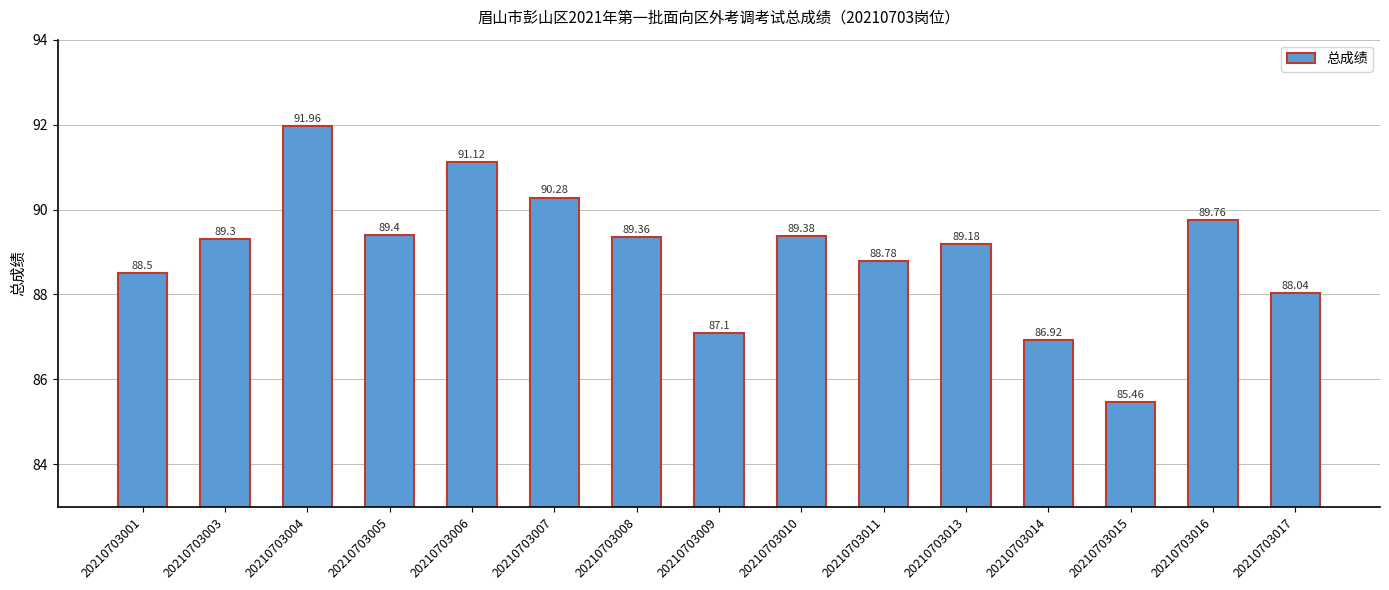

Rank the categories by value from highest to lowest.

20210703004, 20210703006, 20210703007, 20210703016, 20210703005, 20210703010, 20210703008, 20210703003, 20210703013, 20210703011, 20210703001, 20210703017, 20210703009, 20210703014, 20210703015